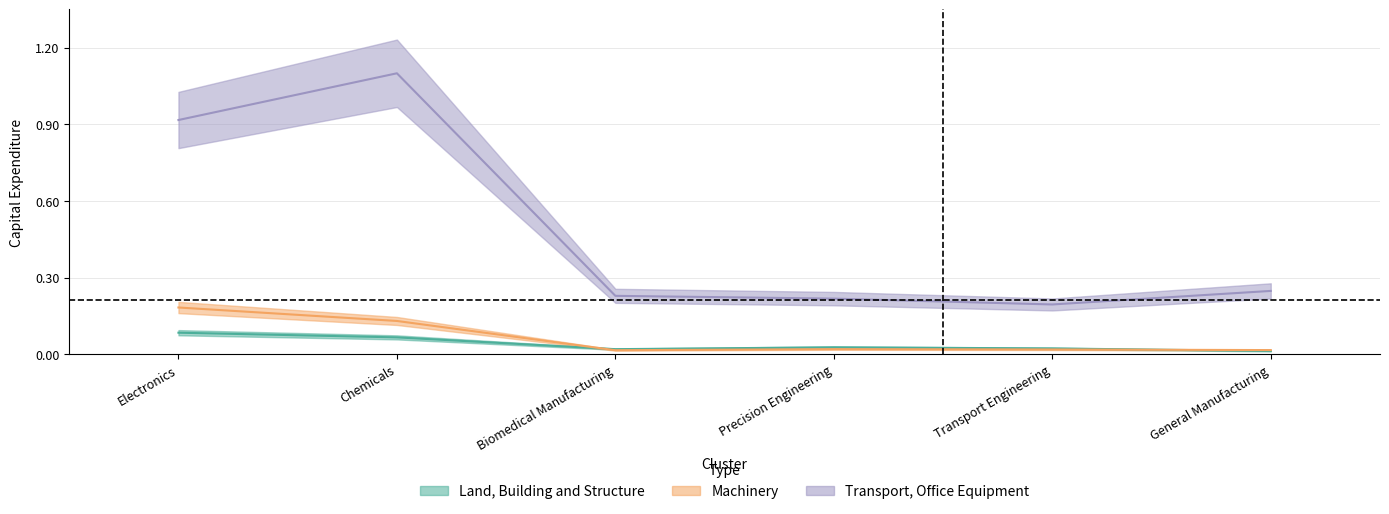

Is it true that Land, Building and Structure equals 0.0 at General Manufacturing?

False